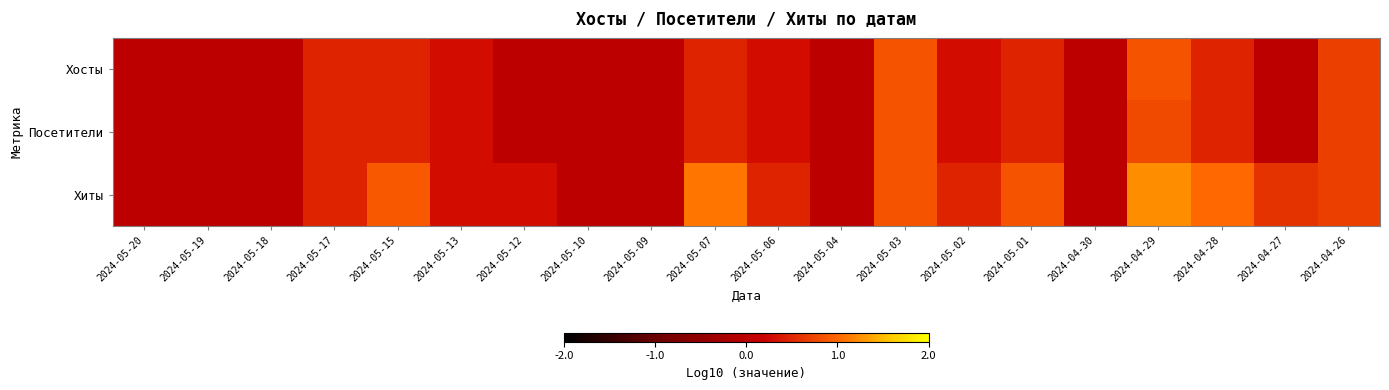

Count the number of categories in the chart.

20